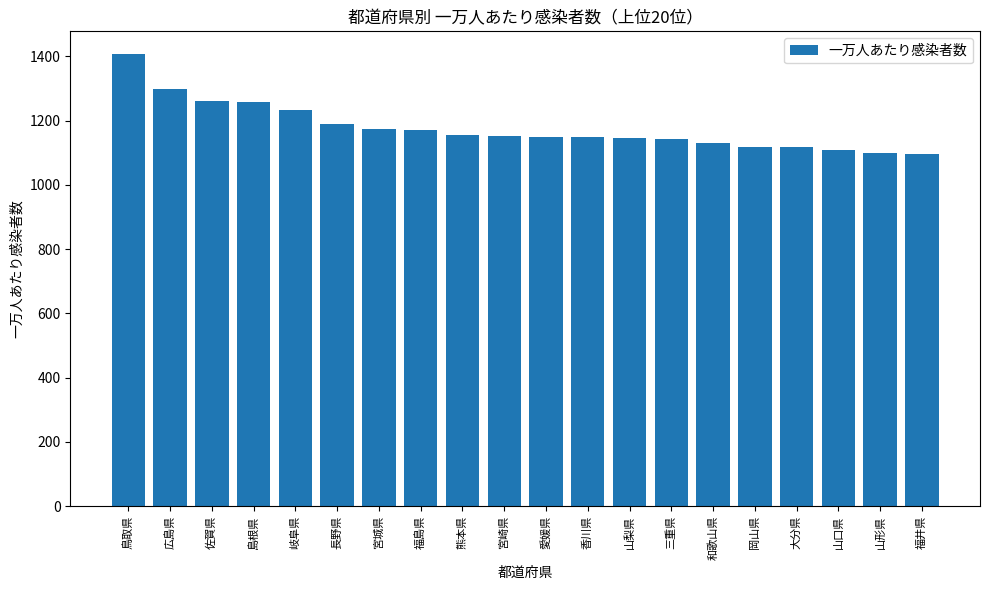

Read the value at 島根県.

1259.1